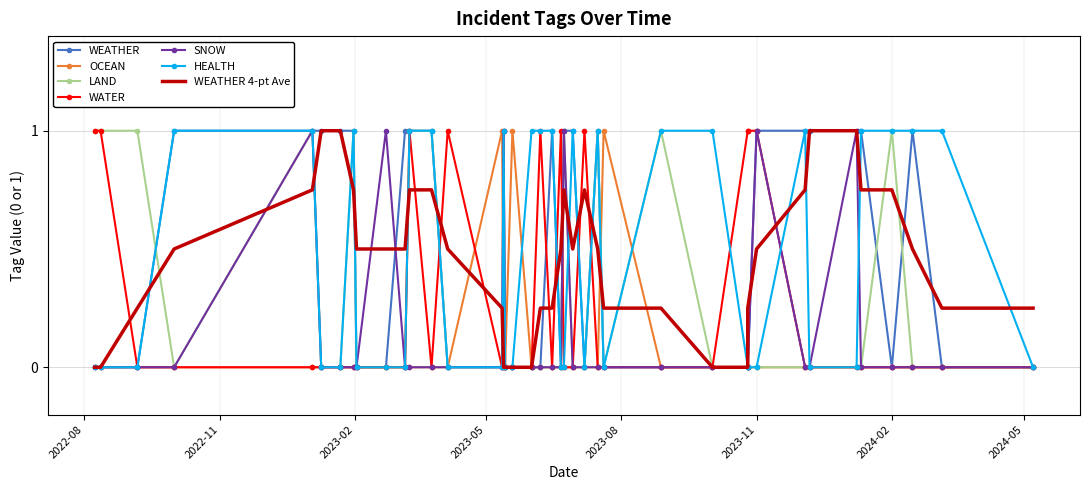

List the labels in order of WATER value, largest first.

2022-08-08, 2022-08-12, 2023-03-10, 2023-04-05, 2023-05-13, 2023-06-07, 2023-06-21, 2023-07-07, 2023-10-26, 2023-10-26, 2023-11-01, 2022-09-06, 2022-10-01, 2023-01-03, 2023-01-09, 2023-01-22, 2023-01-31, 2023-02-02, 2023-02-22, 2023-03-07, 2023-03-25, 2023-05-12, 2023-05-14, 2023-05-19, 2023-06-01, 2023-06-15, 2023-06-23, 2023-06-29, 2023-07-16, 2023-07-20, 2023-08-28, 2023-10-02, 2023-12-04, 2023-12-07, 2024-01-08, 2024-01-11, 2024-02-01, 2024-02-15, 2024-03-06, 2024-05-07